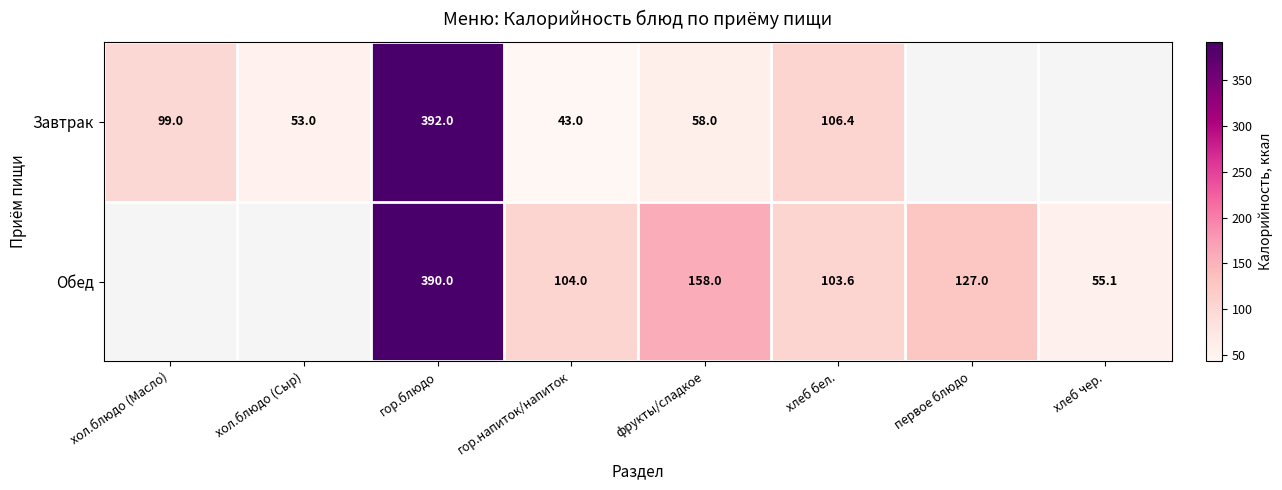

The value of Завтрак at хол.блюдо (Сыр) is 27.9. True or false?

False